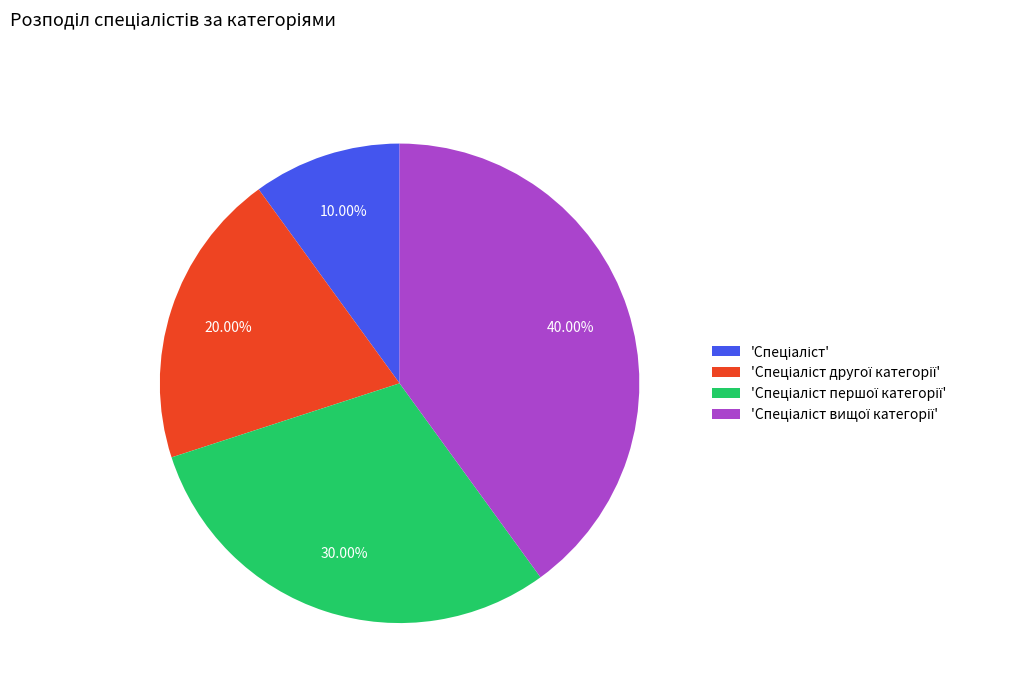

Does any single category account for the majority?

No